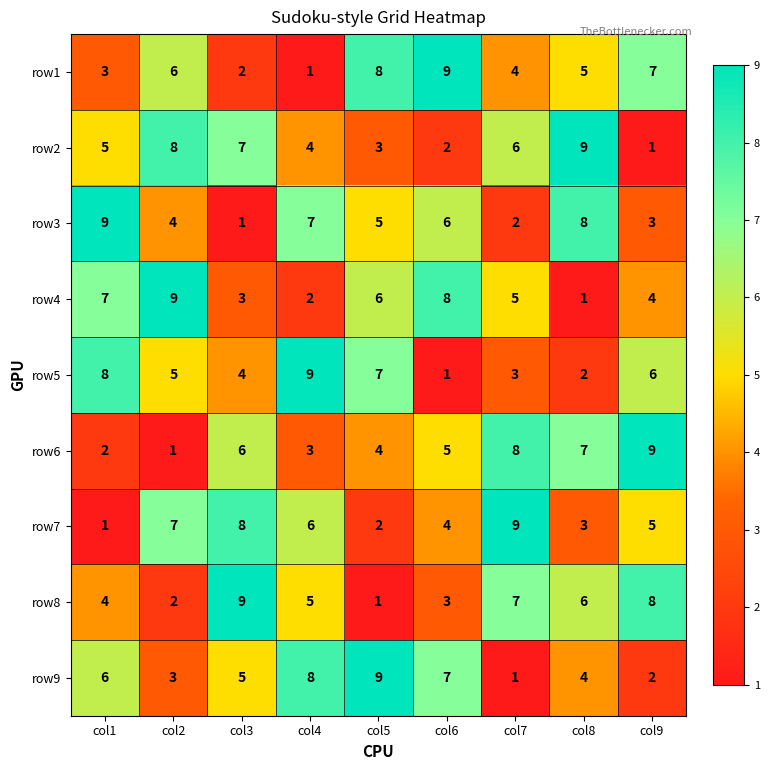

At which label does row8 reach its minimum?

col5